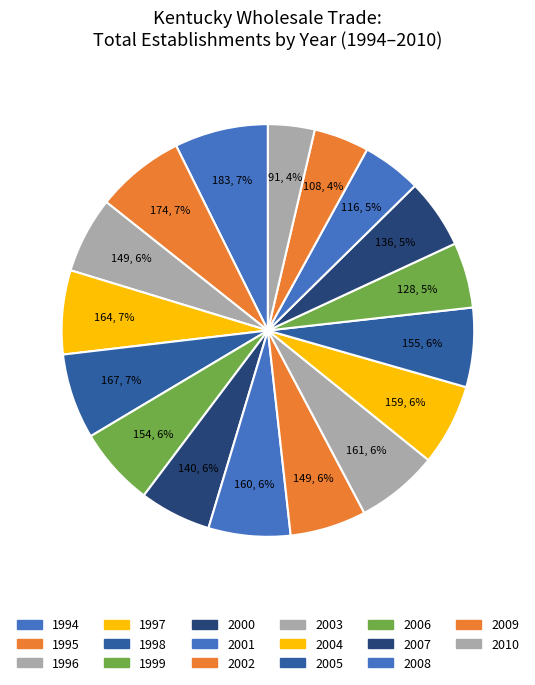

Is there a majority slice in this chart?

No